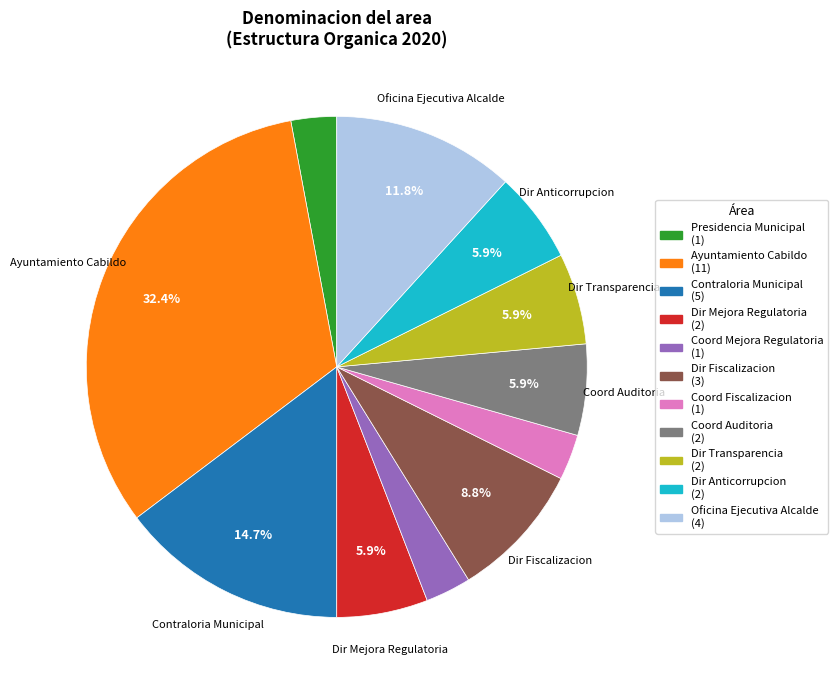

Is there any slice that represents more than half of the pie?

No